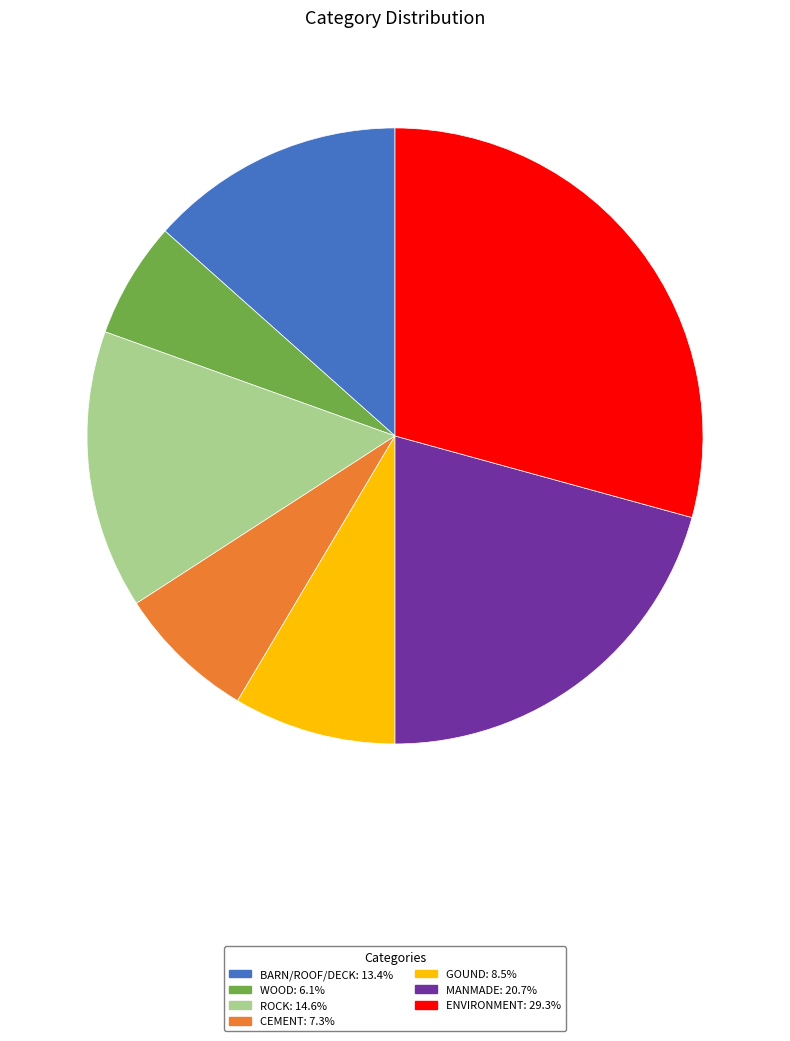

Is there a majority slice in this chart?

No